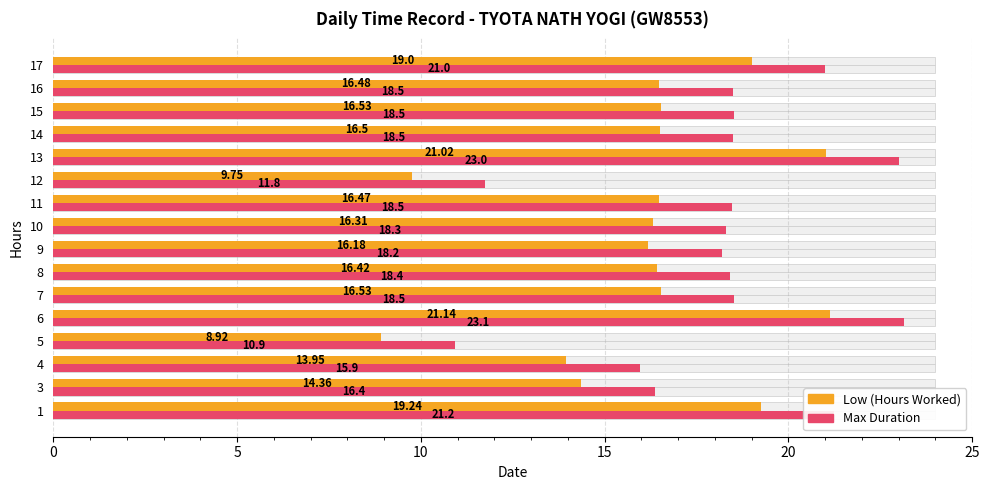

The value of Low (Hours Worked) at 1 is 19.2. True or false?

True